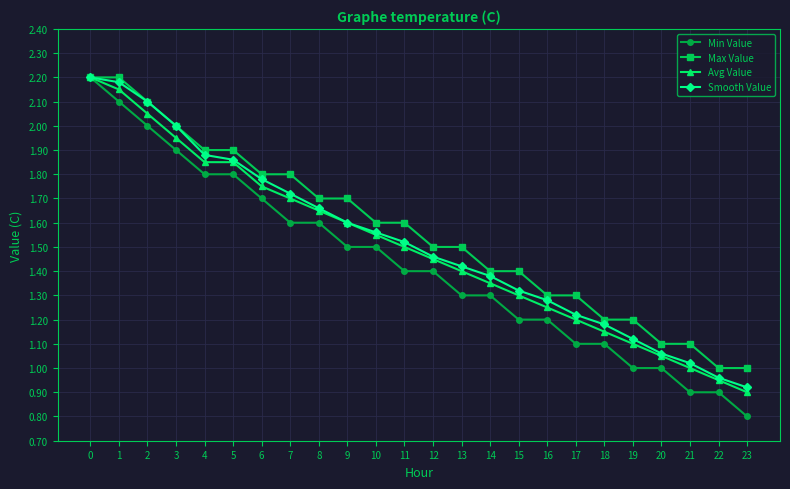

How many distinct data groups are displayed?

4